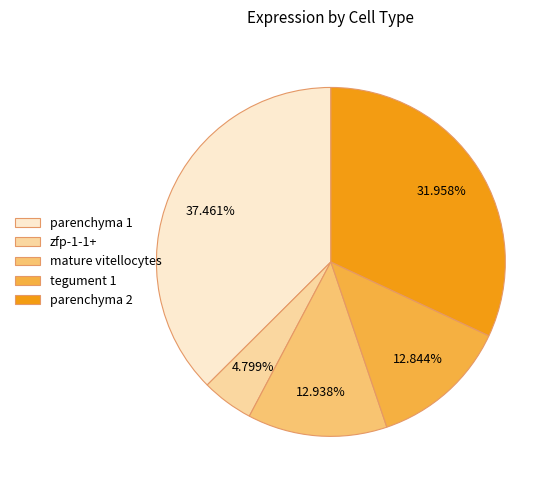

What percentage is NOT represented by parenchyma 1?

62.5%